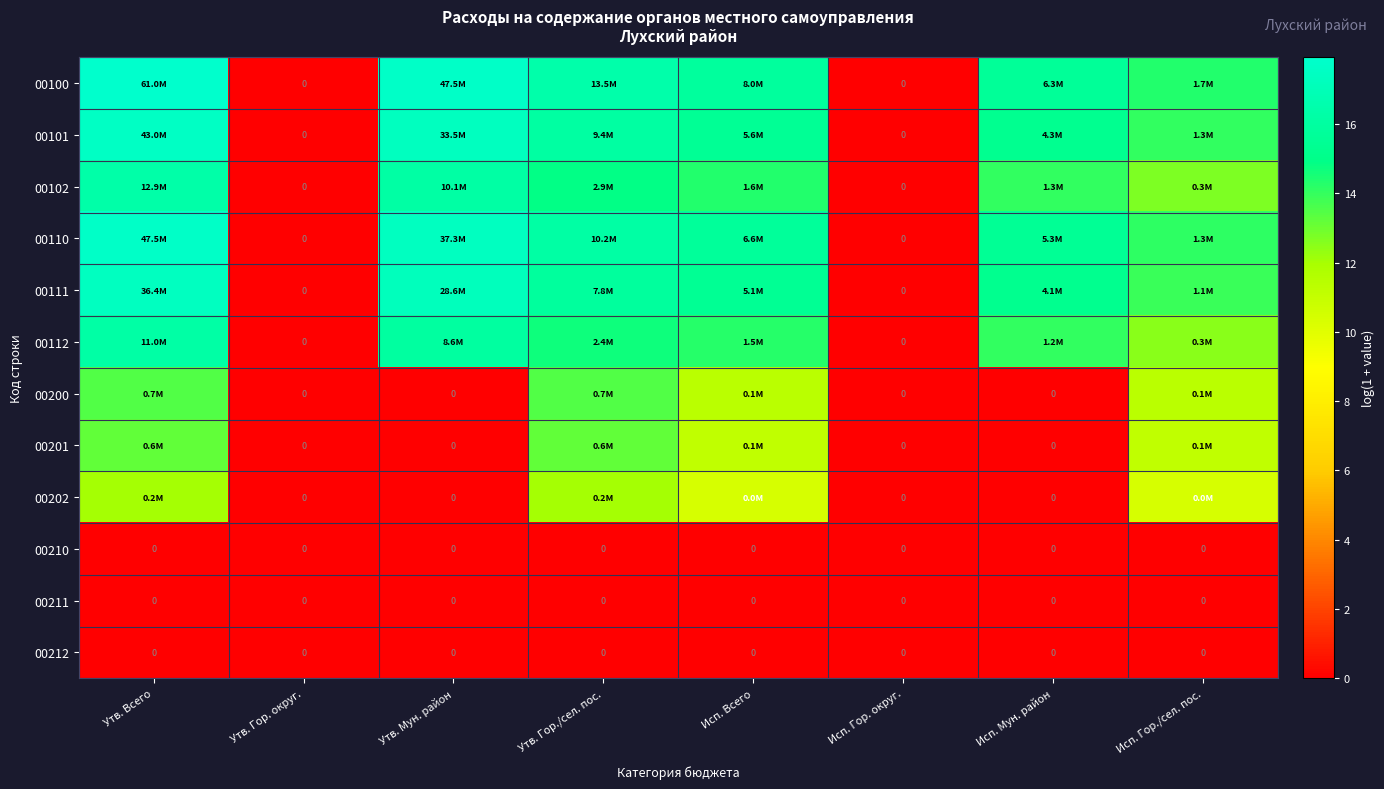

At Исп. Гор./сел. пос., list the series in order from smallest to largest.

00210, 00211, 00212, 00202, 00201, 00200, 00112, 00102, 00111, 00101, 00110, 00100